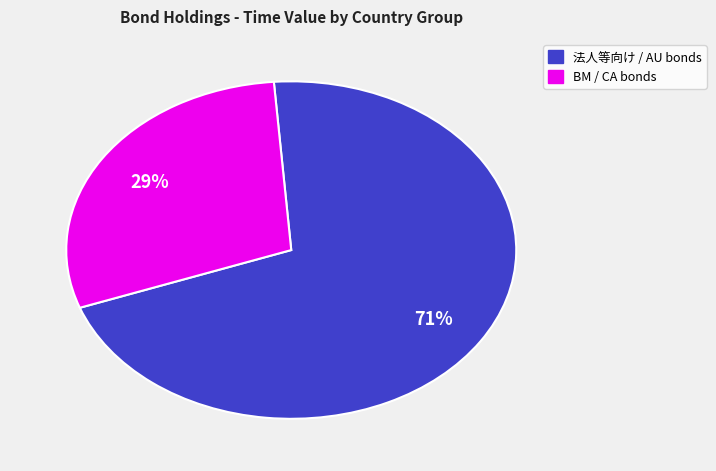

To the nearest percent, what is the average slice percentage?

50%